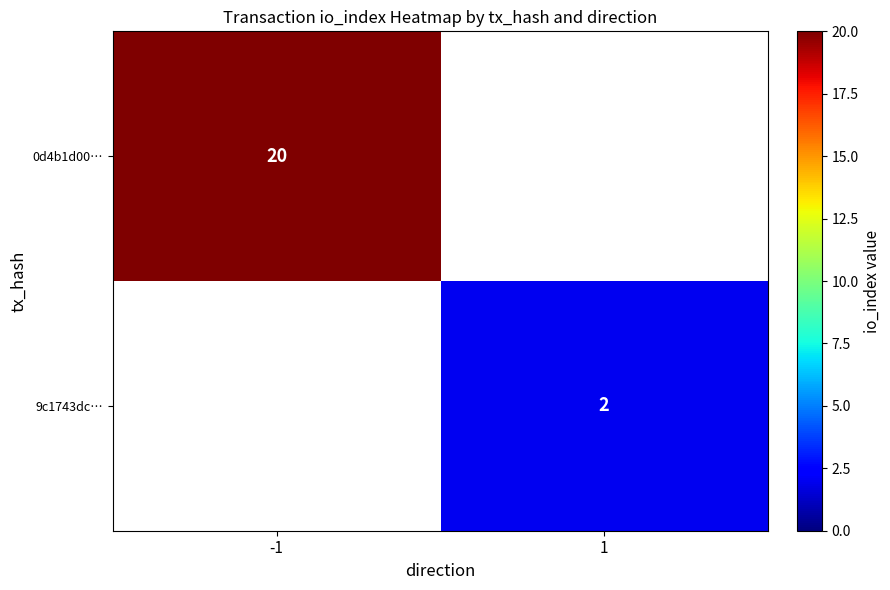

The 9c1743dc… series shows 2 at 1. True or false?

True